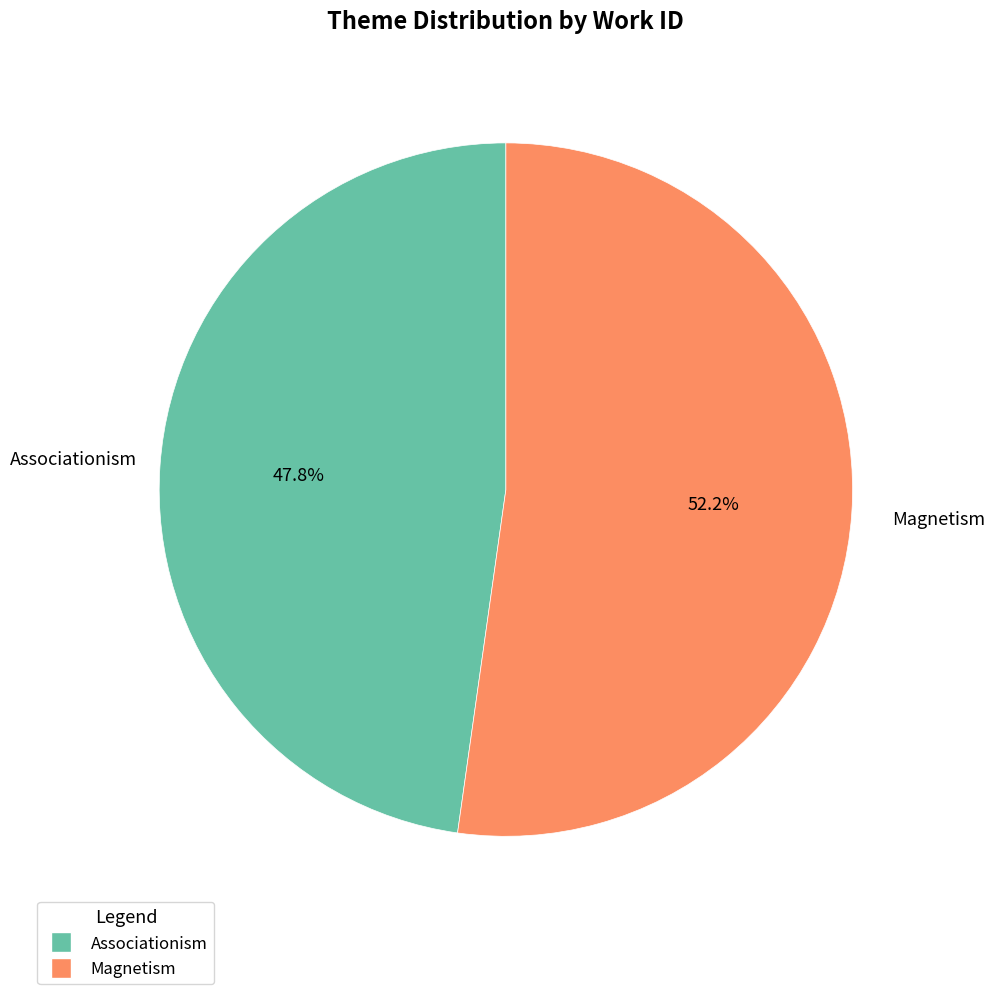

Is it true that Magnetism is 52% of the pie?

True